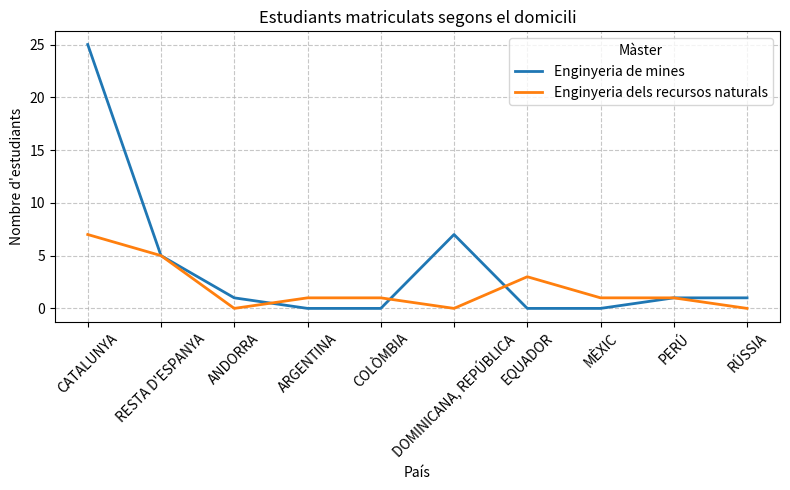

What value does the Enginyeria dels recursos naturals series have at RESTA D'ESPANYA?

5